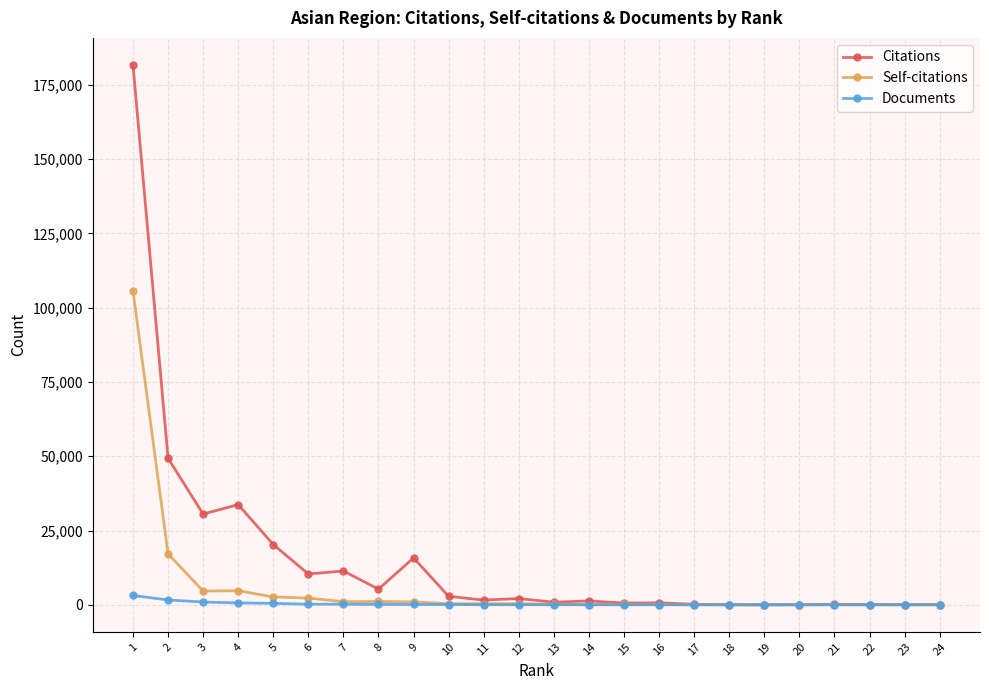

What is the greatest value displayed?

181728